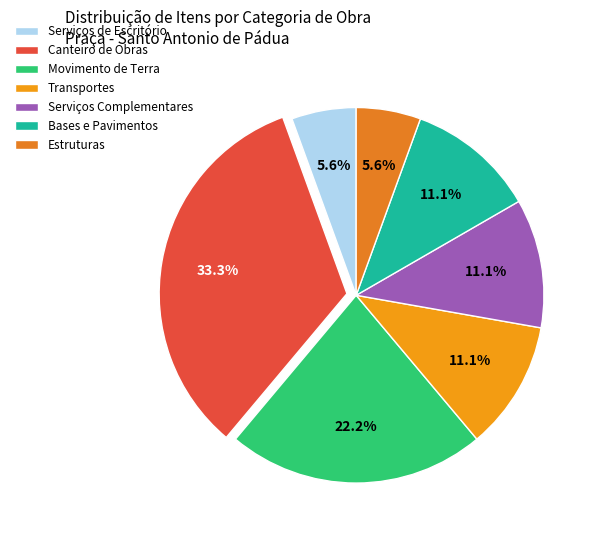

What portion of the pie excludes Serviços de Escritório?

94.4%